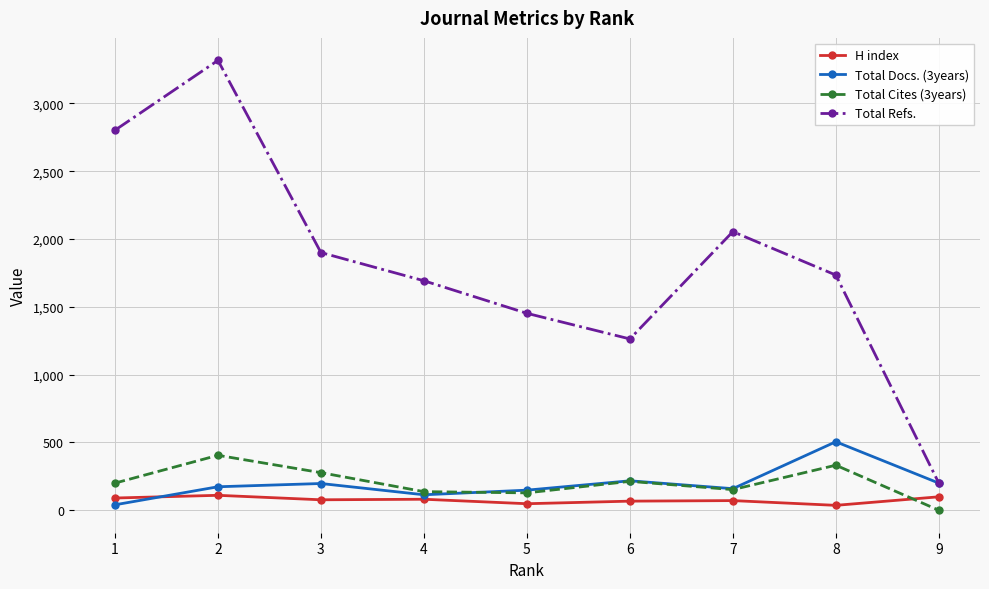

True or false: Total Refs. and Total Cites (3years) cross at least once.

False